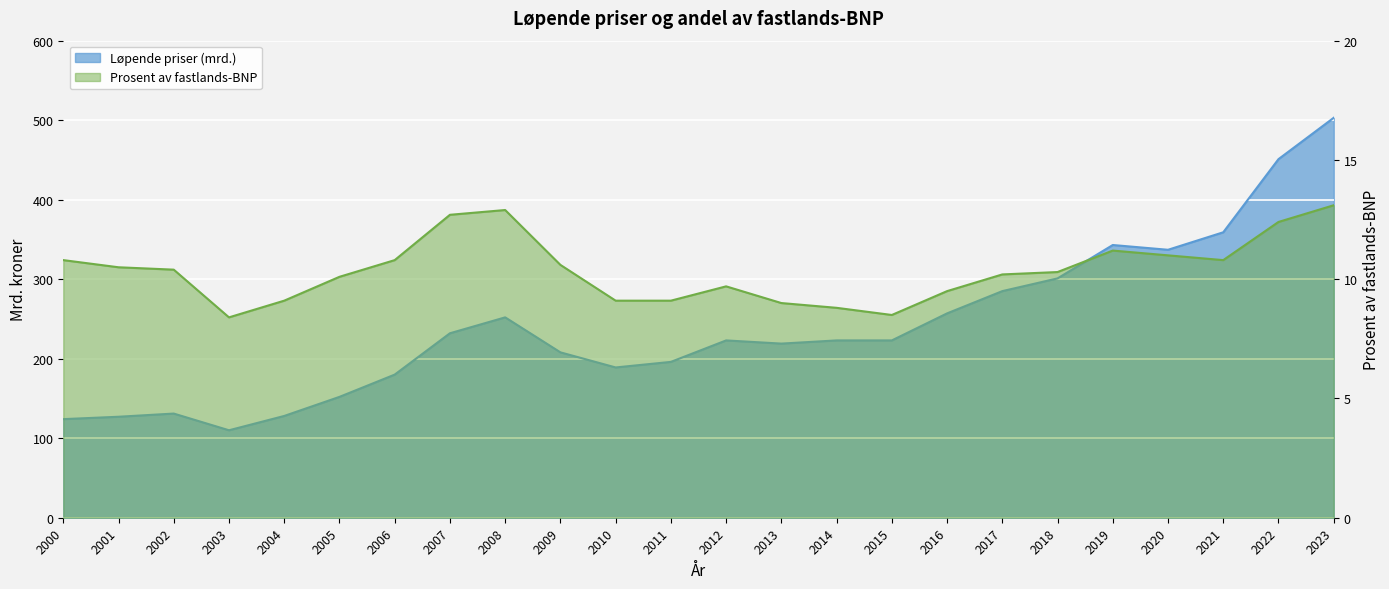

Where is the first local minimum for Prosent av fastlands-BNP?

2003